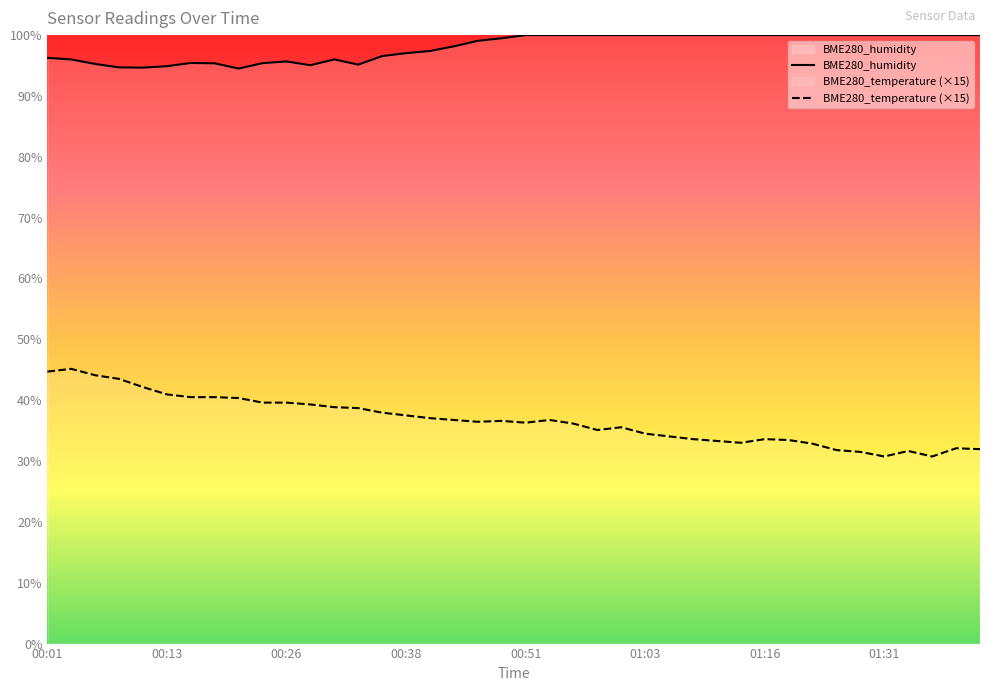

Which series has the largest total across all categories?

BME280_humidity